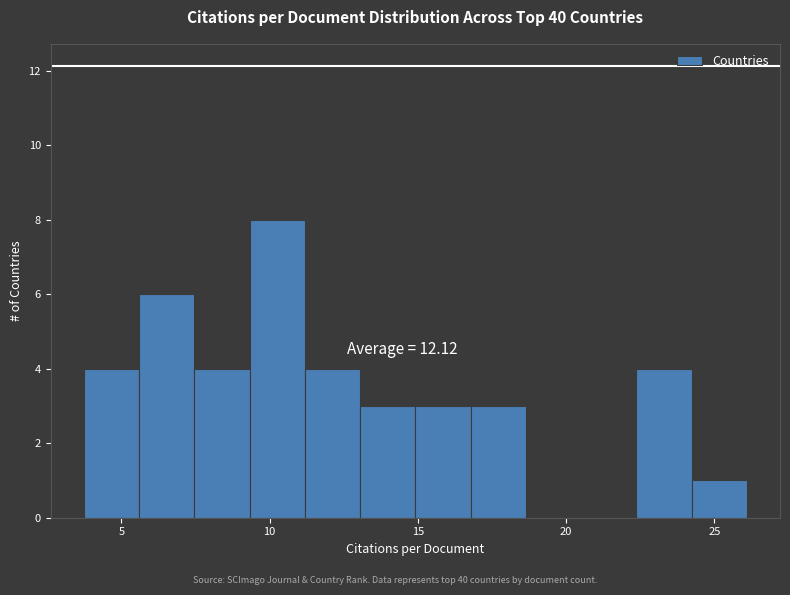

Around what value on the x-axis is the tallest bar? Give the approximate position of its centre, as read against the axis.

10.5